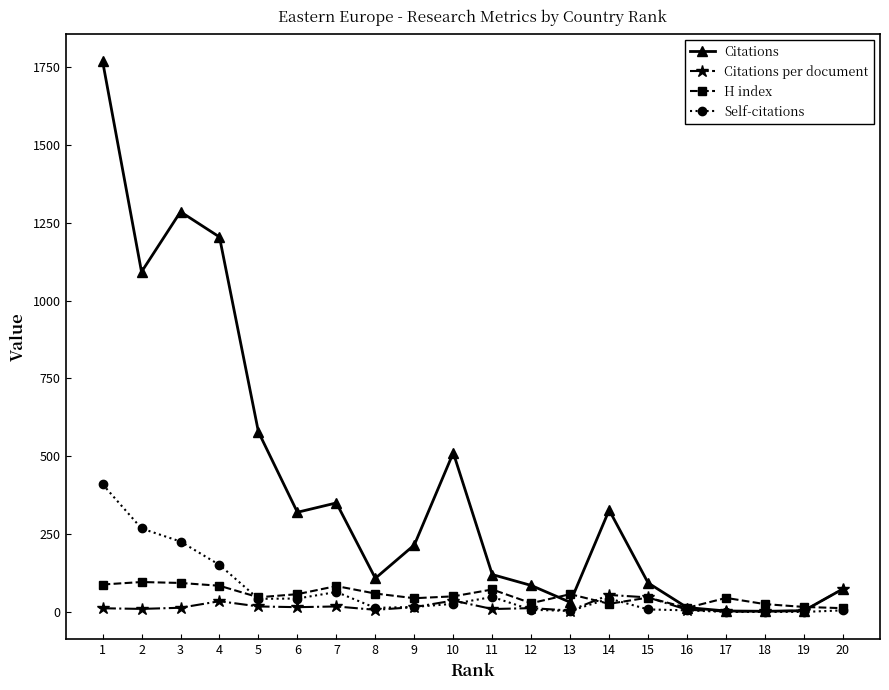

Which series has the largest total across all categories?

Citations